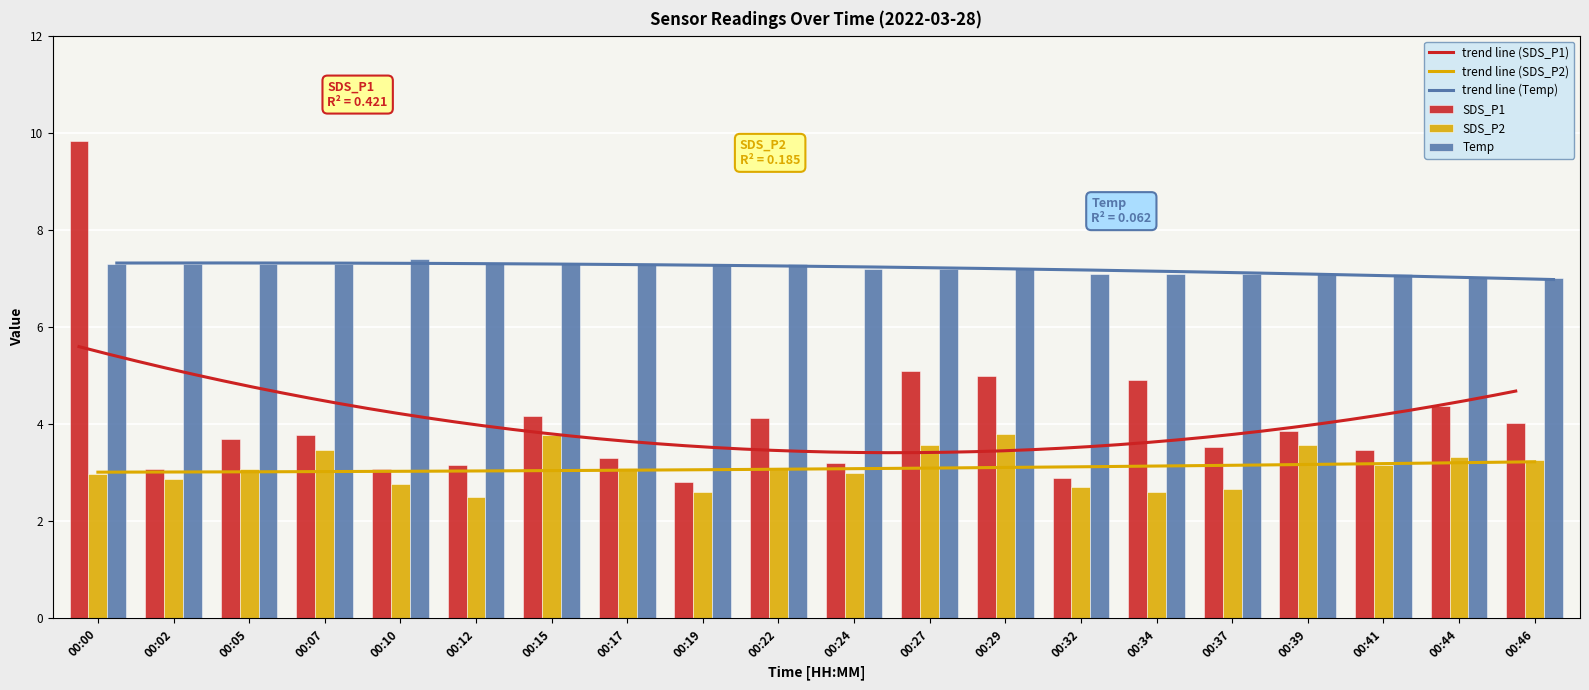

Reading right to left, transcribe all the data shown in this chart.

SDS_P1: 4.0	4.4	3.5	3.9	3.5	4.9	2.9	5.0	5.1	3.2	4.1	2.8	3.3	4.2	3.2	3.1	3.8	3.7	3.1	9.8
SDS_P2: 3.3	3.3	3.2	3.6	2.7	2.6	2.7	3.8	3.6	3.0	3.1	2.6	3.1	3.8	2.5	2.8	3.5	3.1	2.9	3.0
Temp: 7.0	7.0	7.1	7.1	7.1	7.1	7.1	7.2	7.2	7.2	7.3	7.3	7.3	7.3	7.3	7.4	7.3	7.3	7.3	7.3